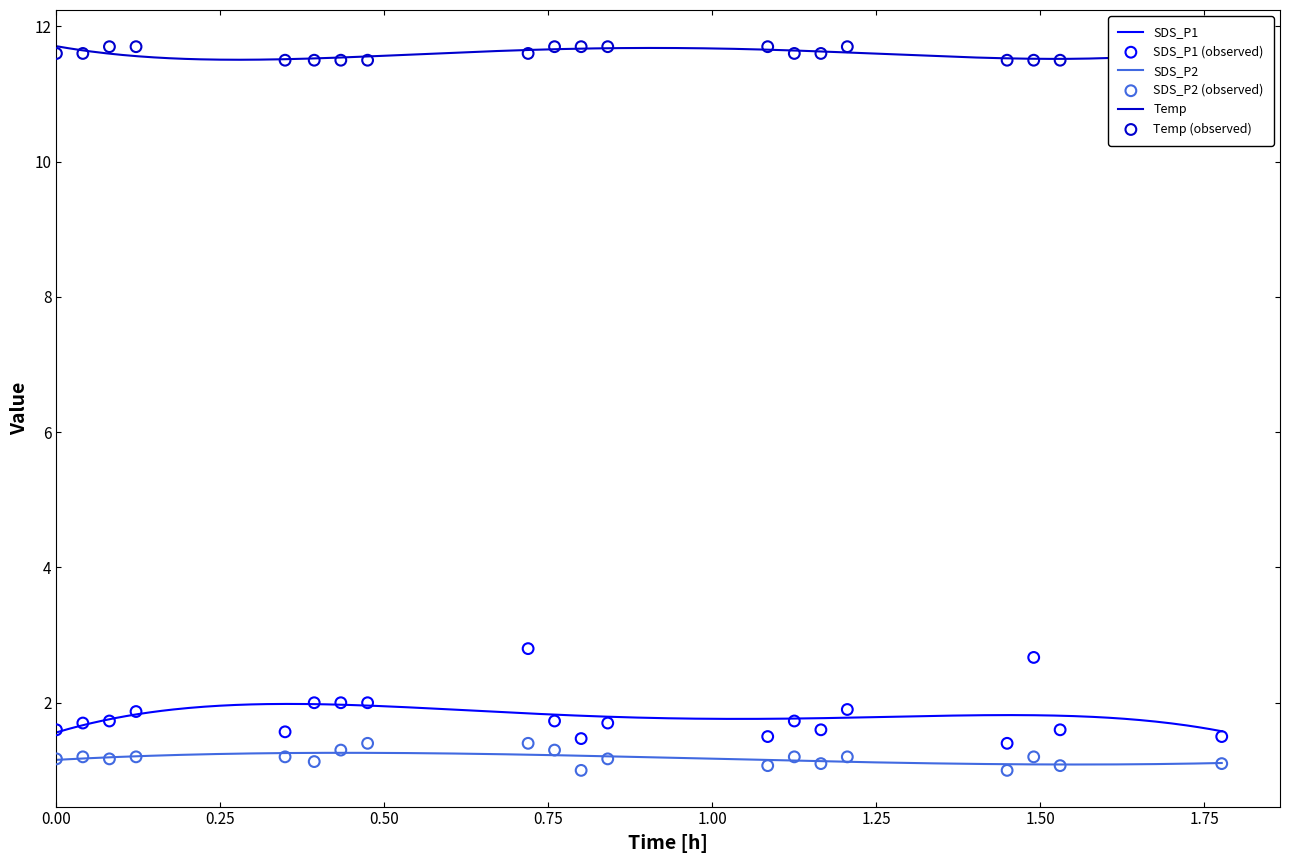

Which series reaches the minimum Y coordinate?

SDS_P2